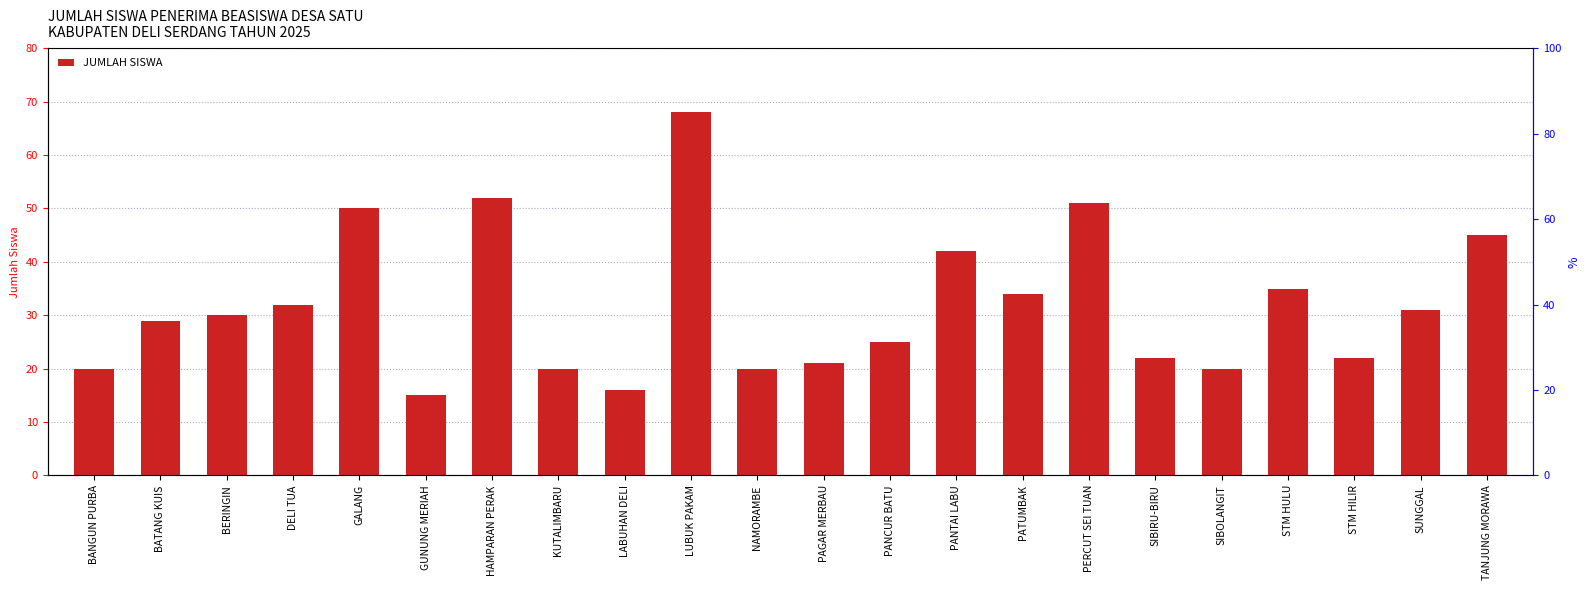

What is the change in value from SIBOLANGIT to STM HILIR?

+2